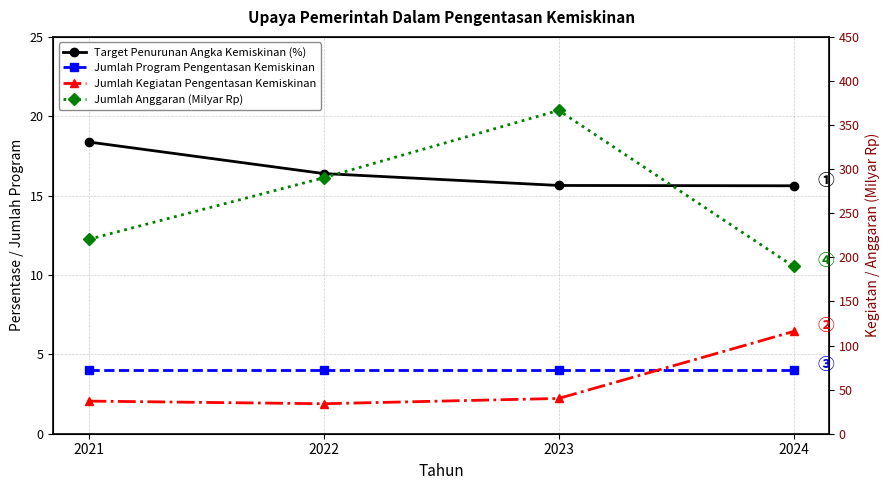

What is the difference between the second highest and minimum values in the Jumlah Anggaran (Milyar Rp) series?

100.6